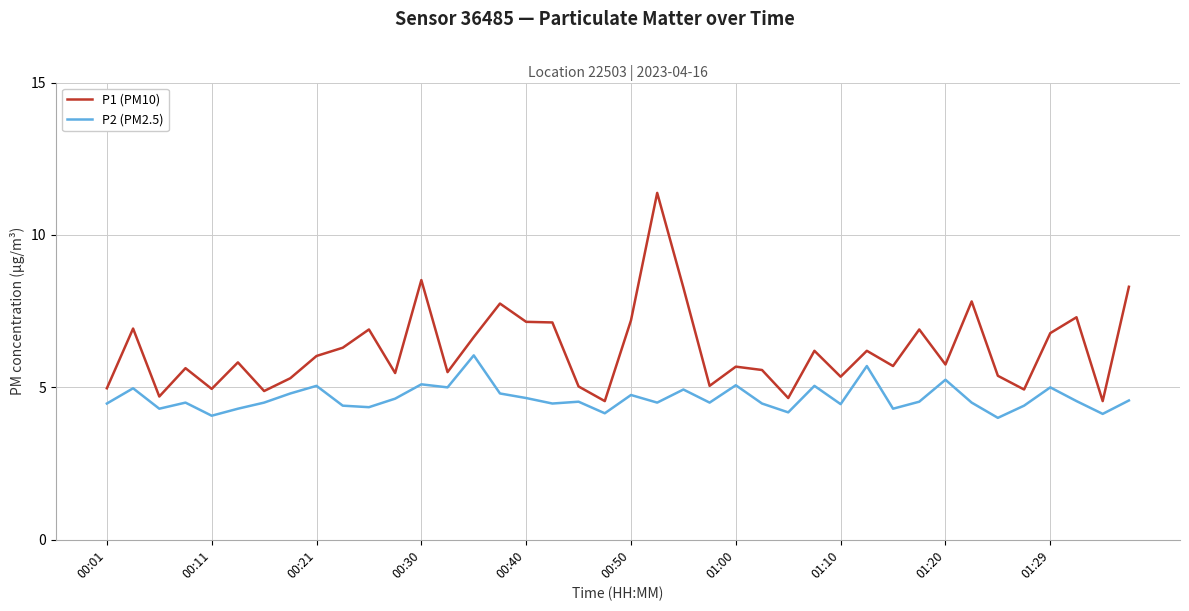

Rank the series by their average value, from highest to lowest.

P1 (PM10), P2 (PM2.5)